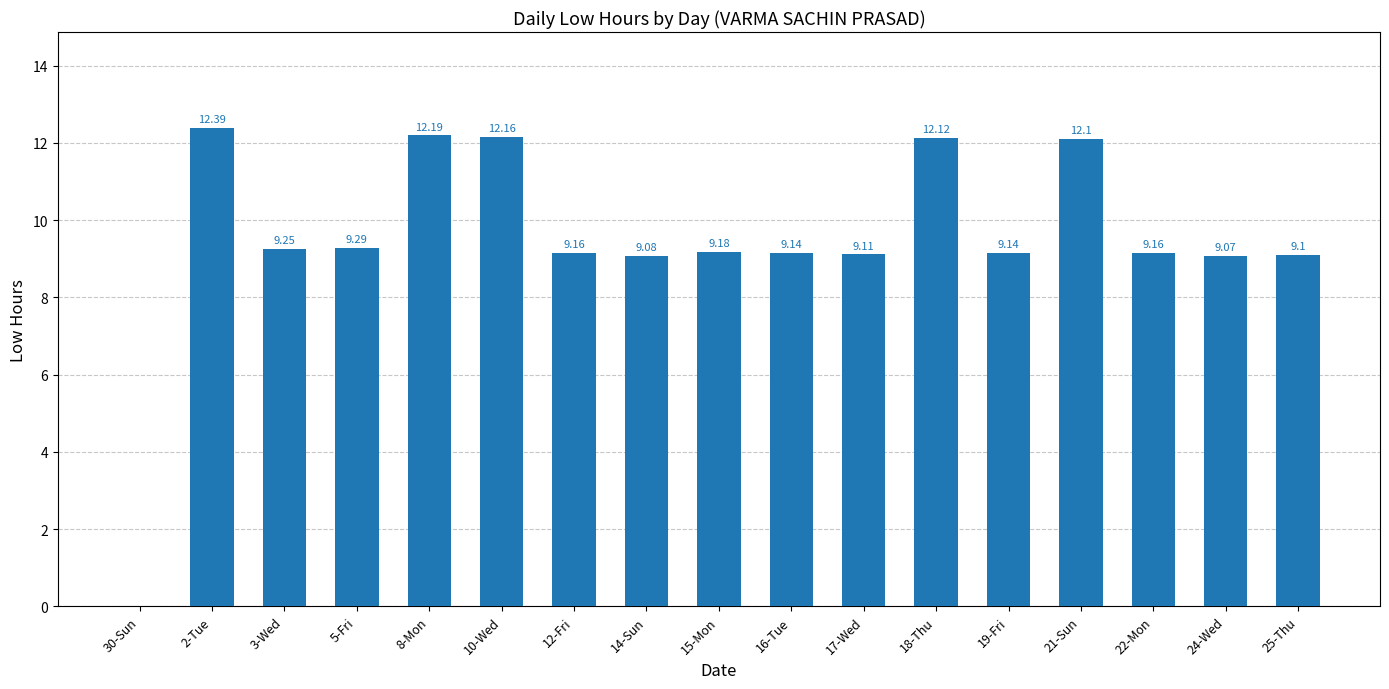

Approximately how many times larger is the value at 17-Wed compared to 21-Sun?

0.8